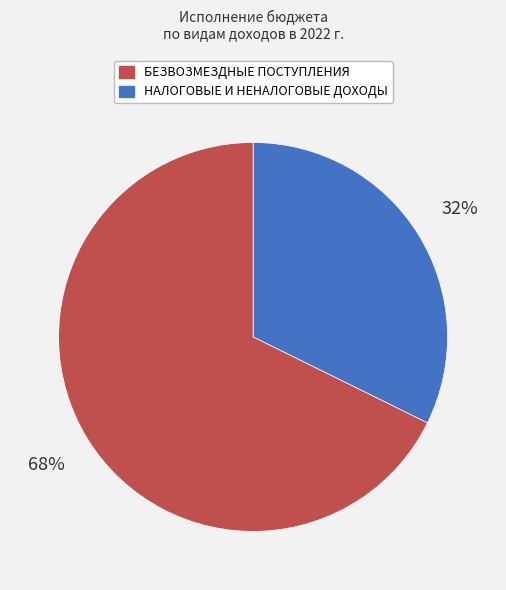

Count the number of slices in the pie.

2